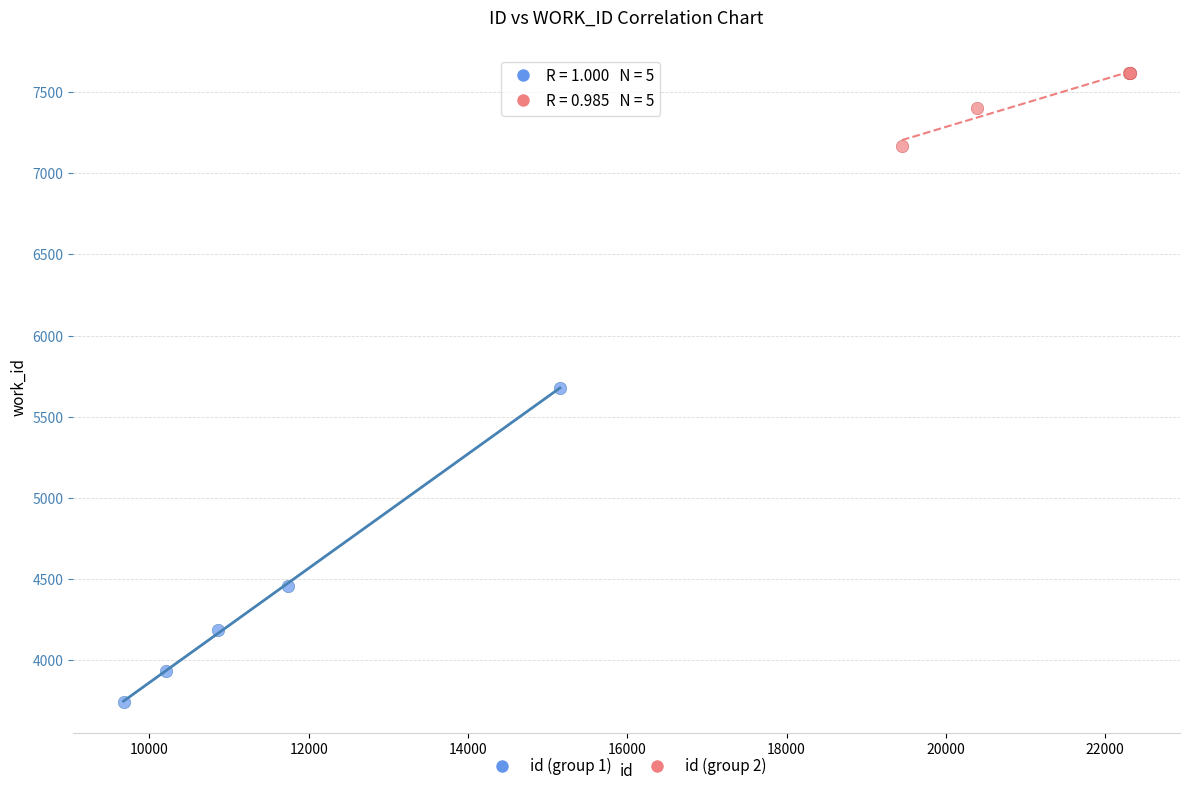

Which series contains the highest Y value?

id (group 2)